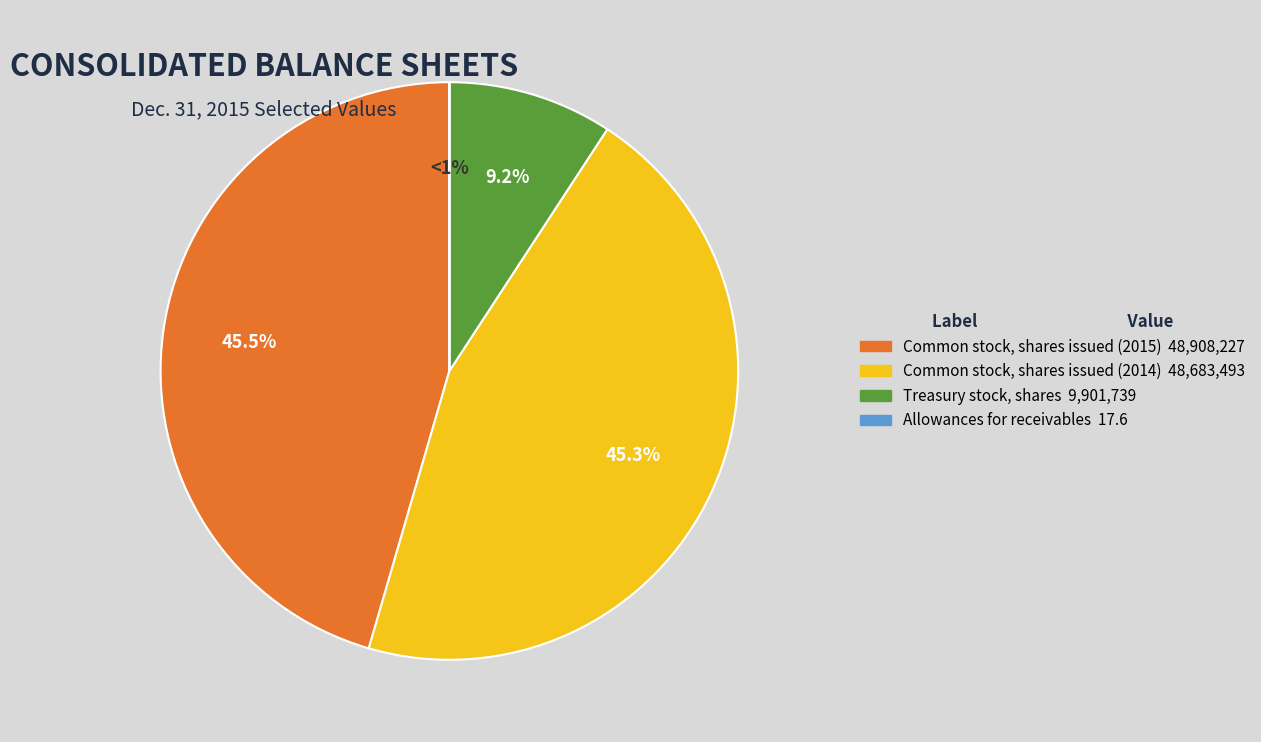

What is the ratio of the value at Common stock, shares issued (2014) to the value at Allowances for receivables?

2766107.6